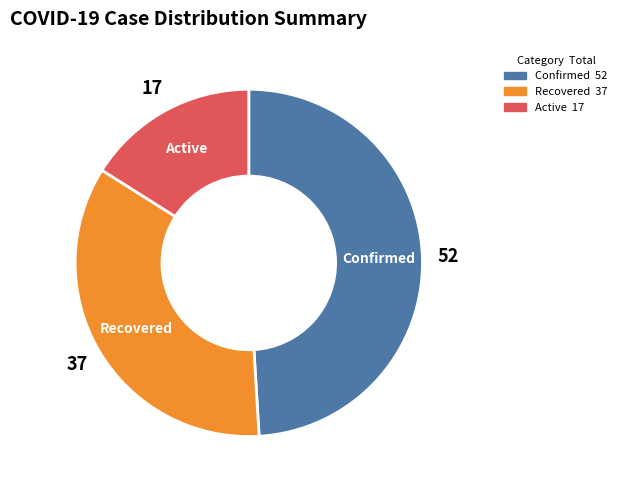

Does Confirmed represent more than half of the total?

No